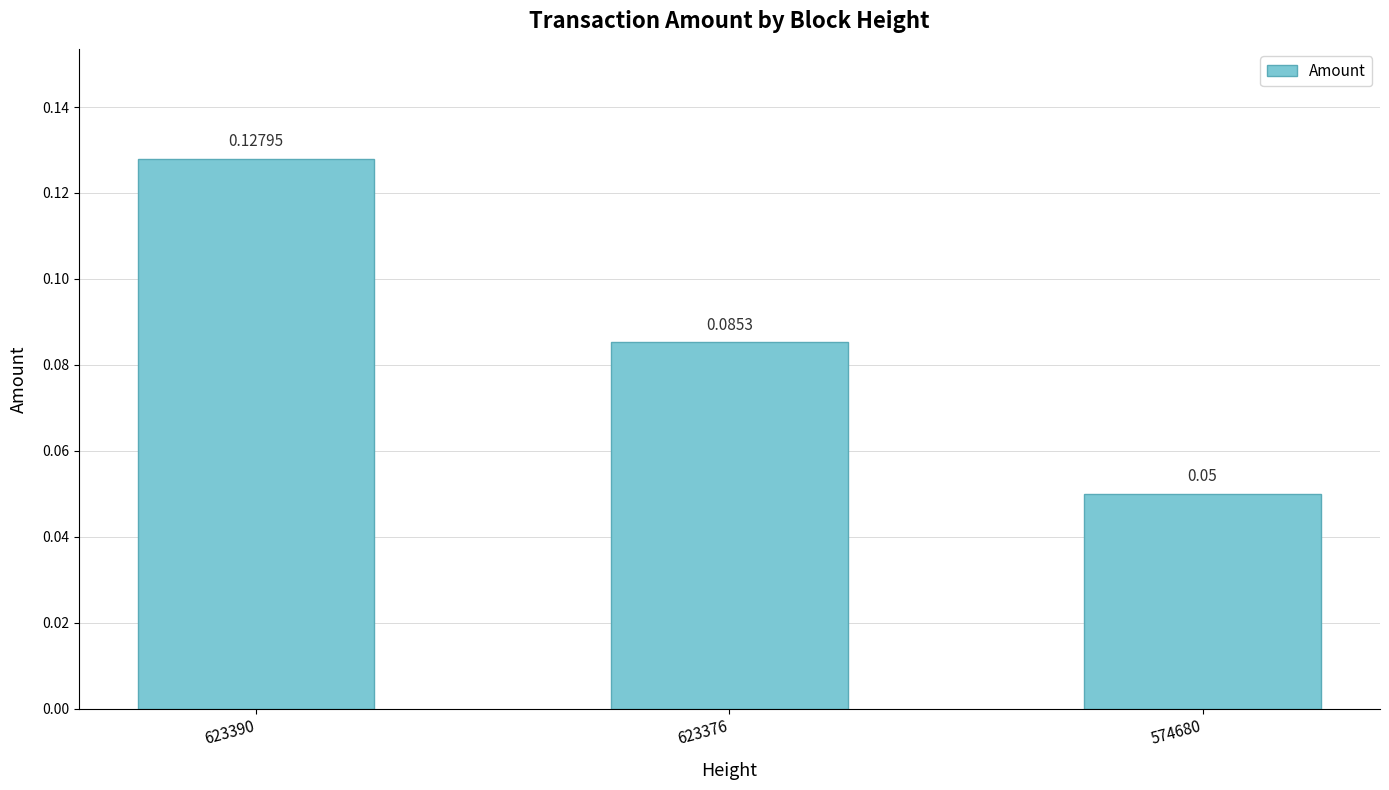

Between 623376 and 574680, which is larger?

623376